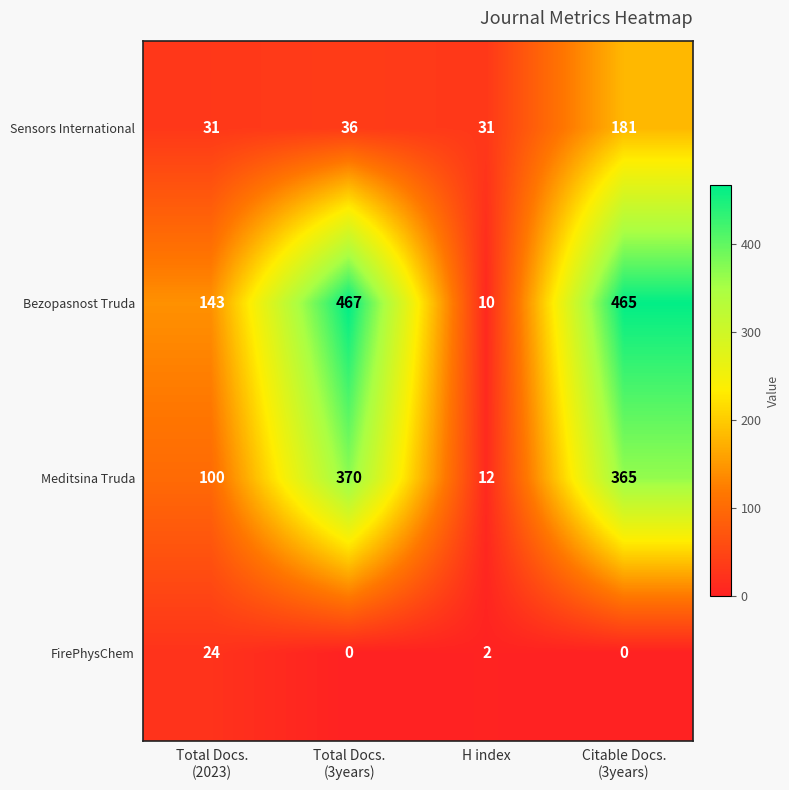

Reading left to right, list all the values displayed in this chart.

Sensors International: 31	36	31	181
Bezopasnost Truda: 143	467	10	465
Meditsina Truda: 100	370	12	365
FirePhysChem: 24	0	2	0